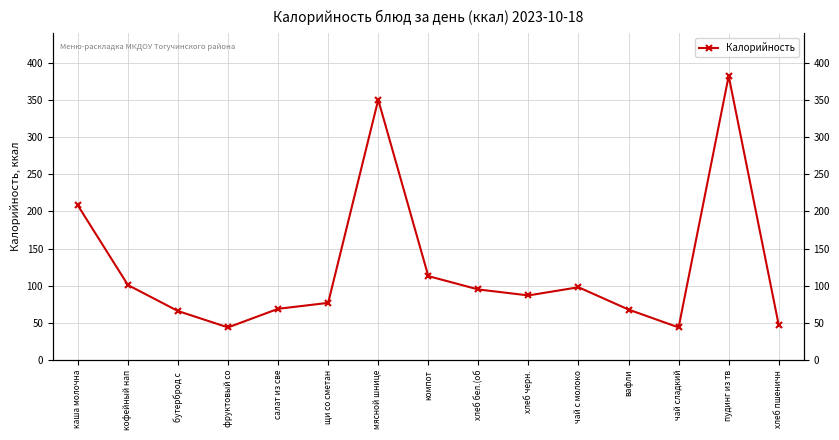

Is it true that the value at чай сладкий is 44?

True